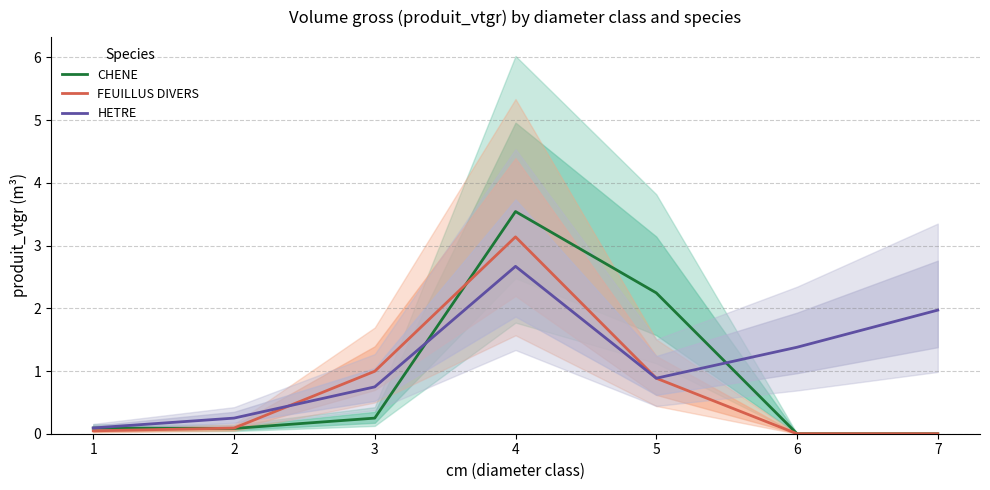

Count the number of categories in the chart.

7